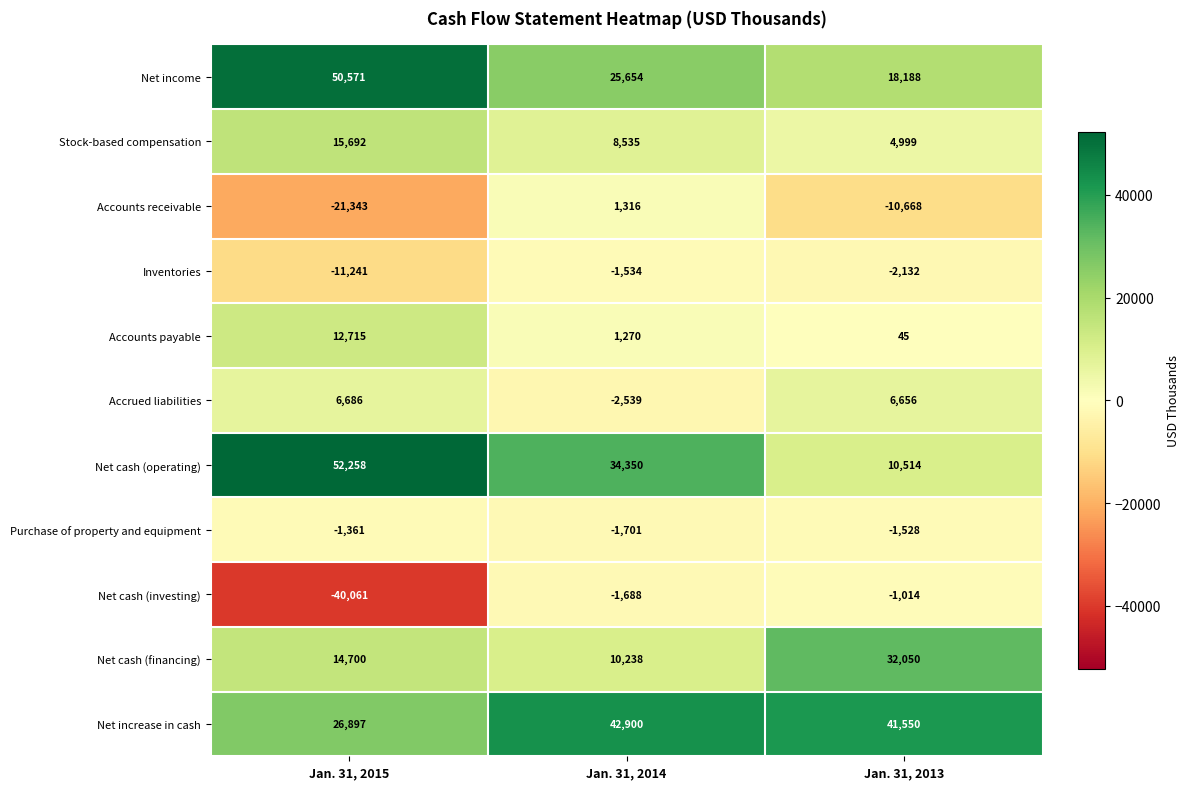

At which category does the chart reach its minimum across all series?

Jan. 31, 2015